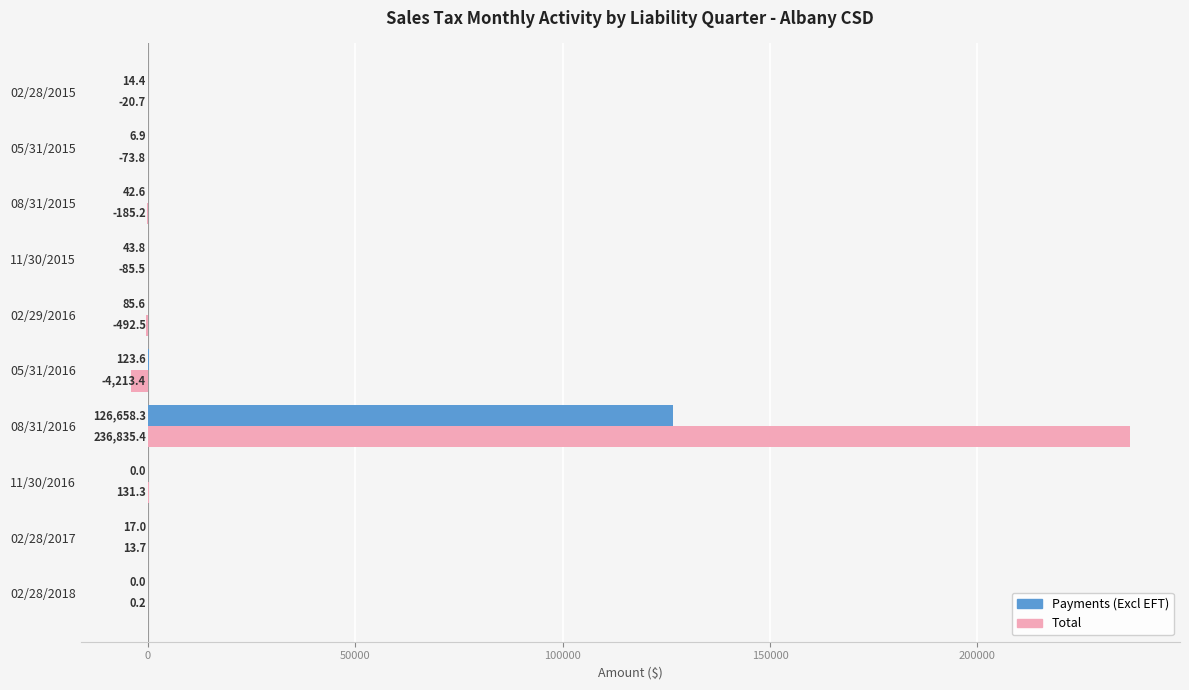

How many data points in Total are above -20?

4